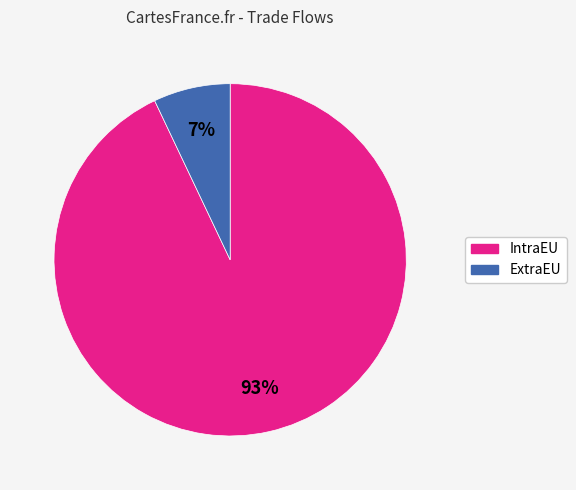

Which has a higher value, ExtraEU or IntraEU?

IntraEU